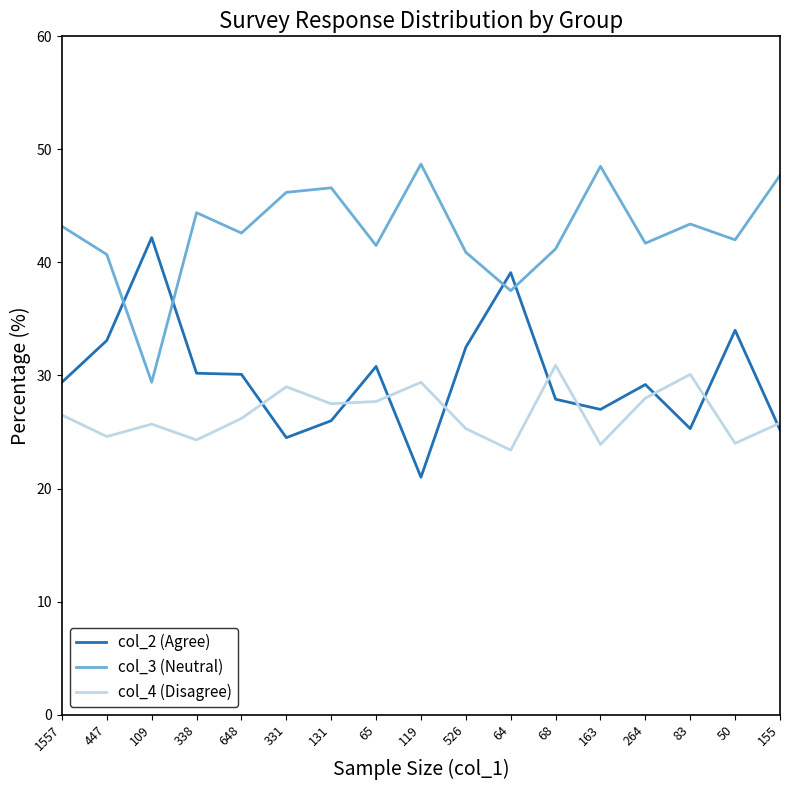

Which category has the lowest value in the col_3 (Neutral) series?

109